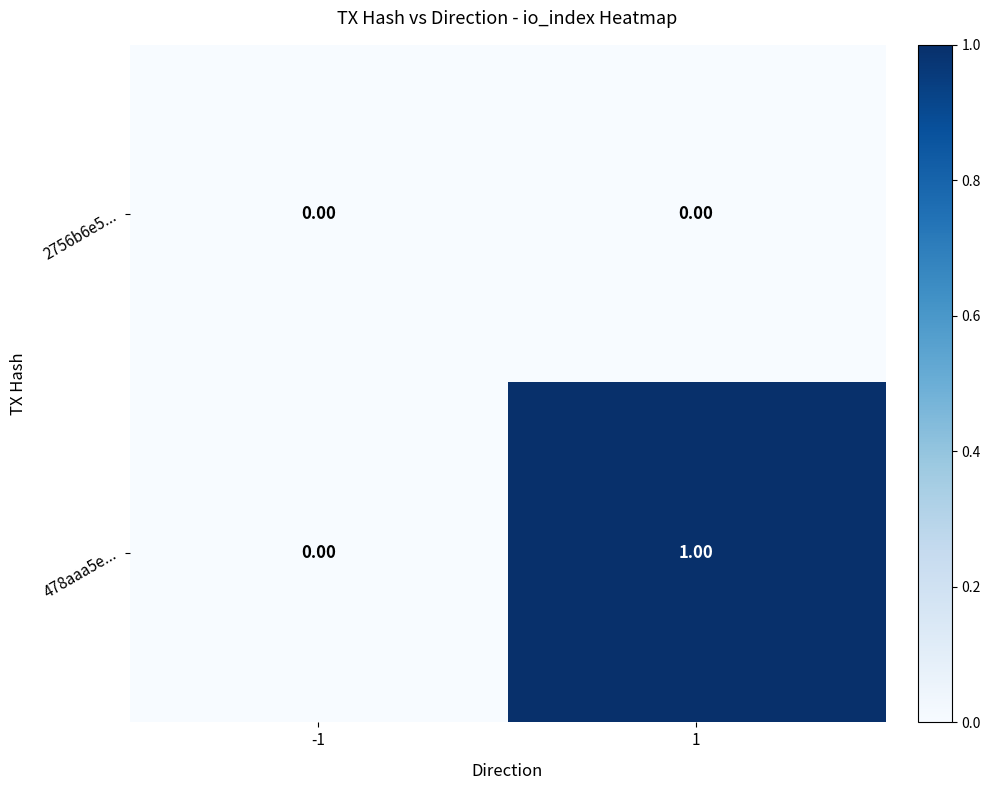

Which series changed the most between -1 and 1?

478aaa5e...